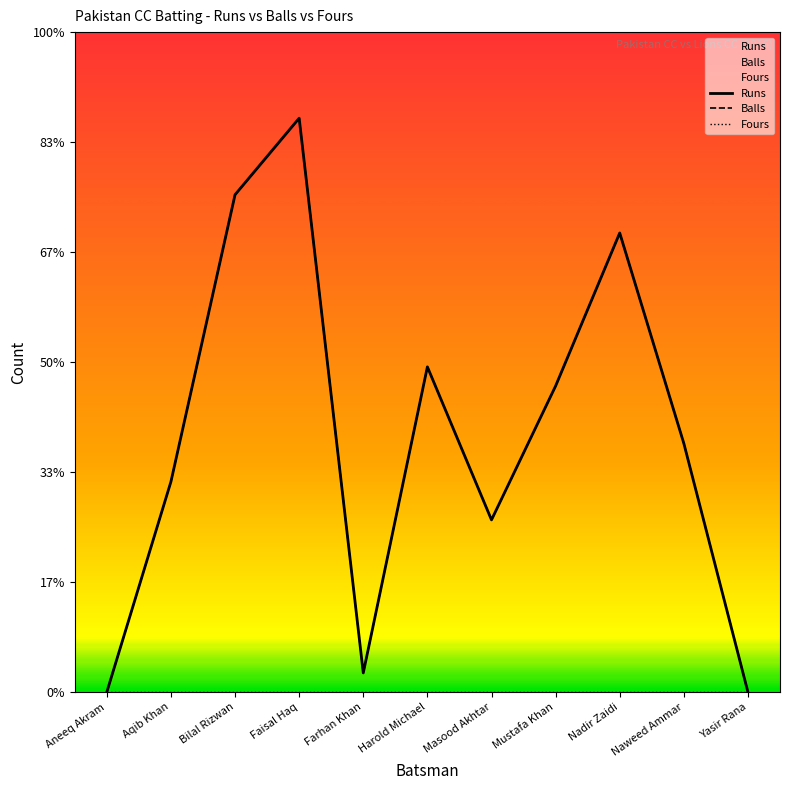

Rank the categories by Balls value from highest to lowest.

Faisal Haq, Bilal Rizwan, Nadir Zaidi, Harold Michael, Mustafa Khan, Naweed Ammar, Aqib Khan, Masood Akhtar, Farhan Khan, Aneeq Akram, Yasir Rana